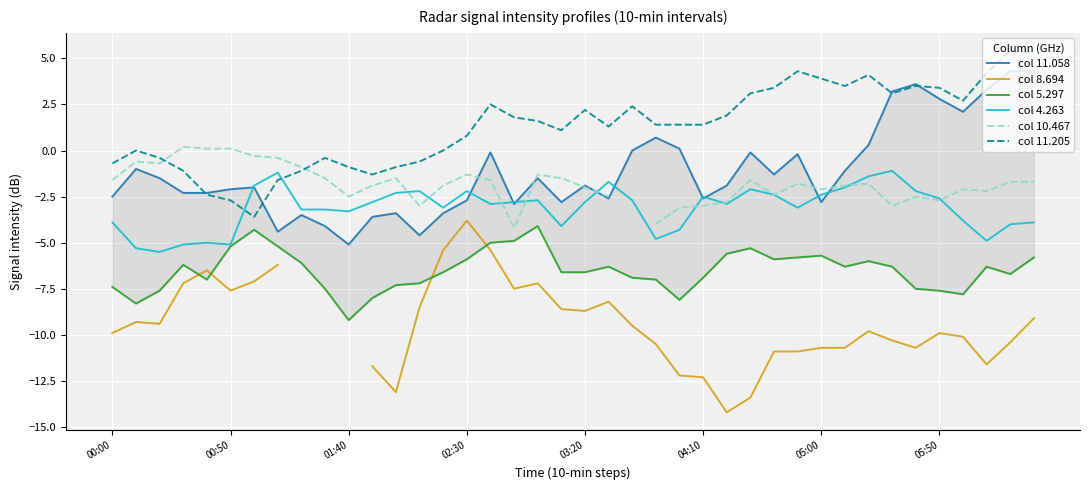

True or false: col 4.263 and col 11.058 cross at least once.

True